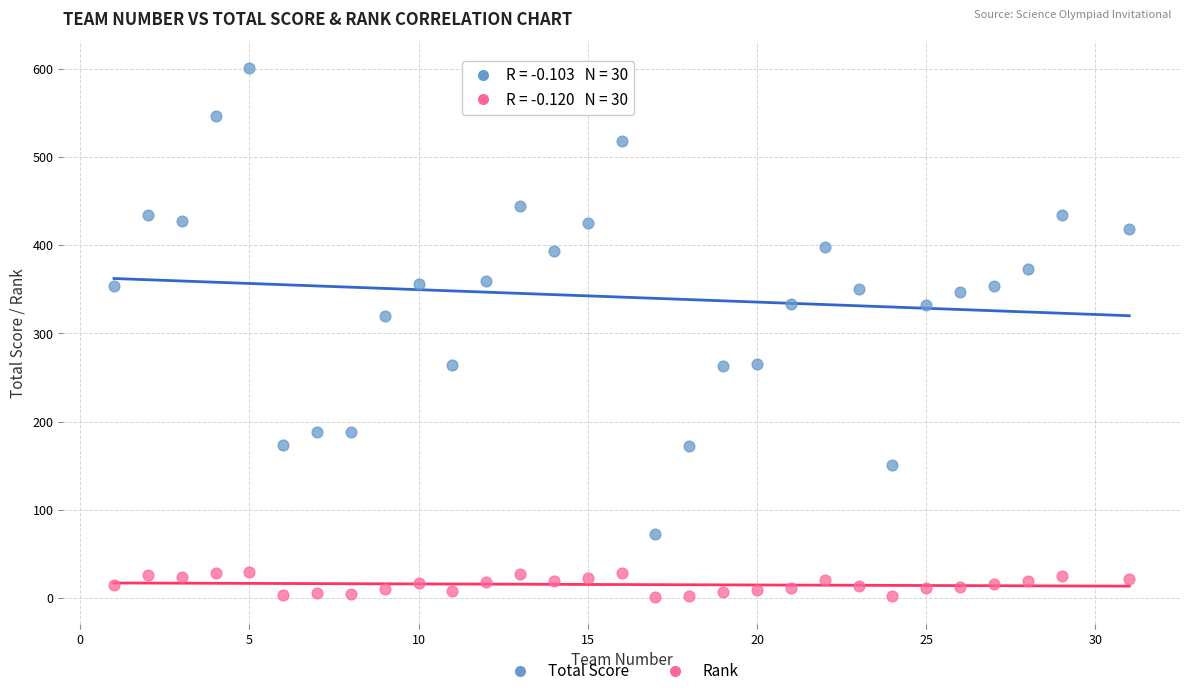

Across all series, what Y value is closest to 301?

320